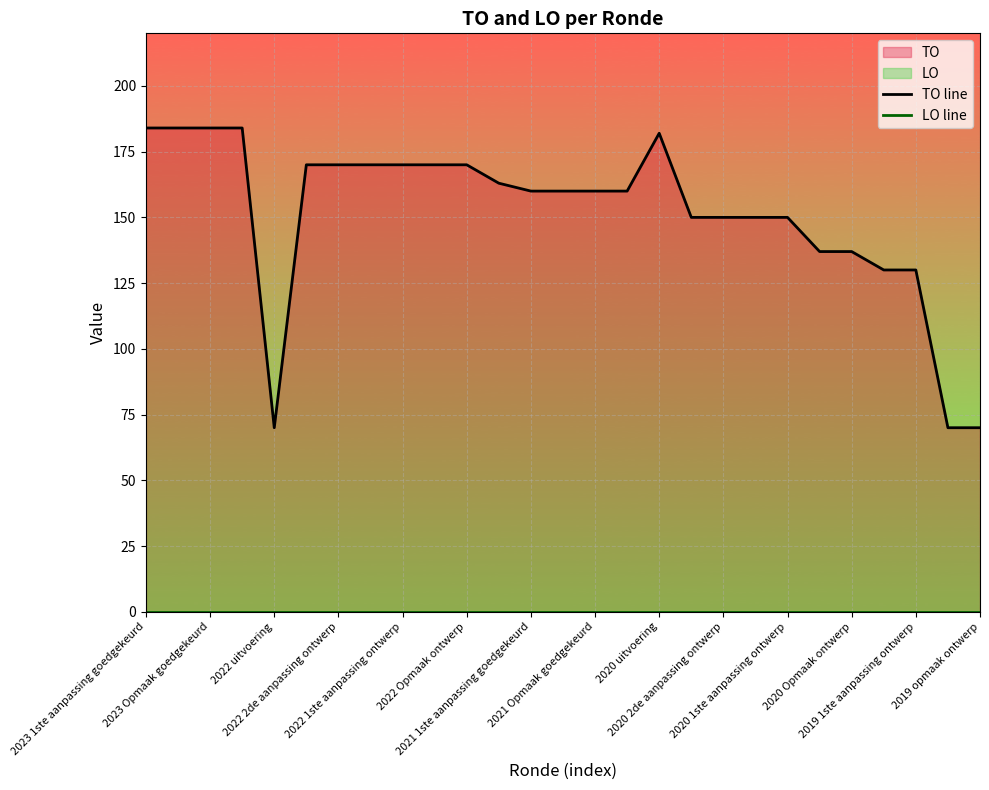

What position from the left is 2022 Opmaak ontwerp?

11